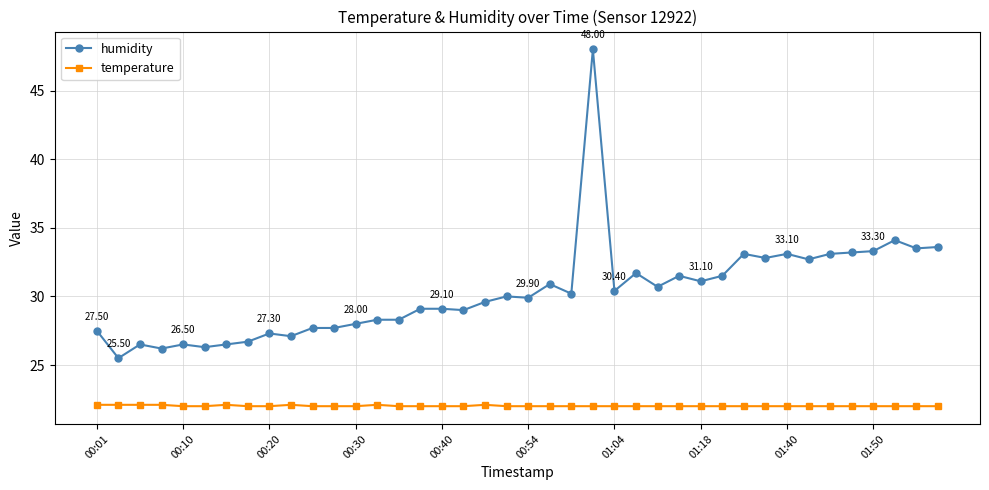

At how many categories does at least one series exceed 32?

11